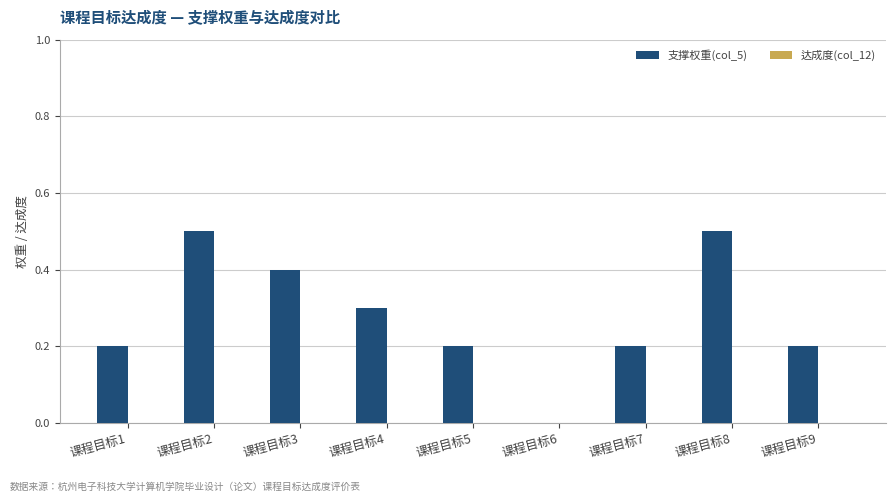

What is the maximum value shown in the chart?

0.5